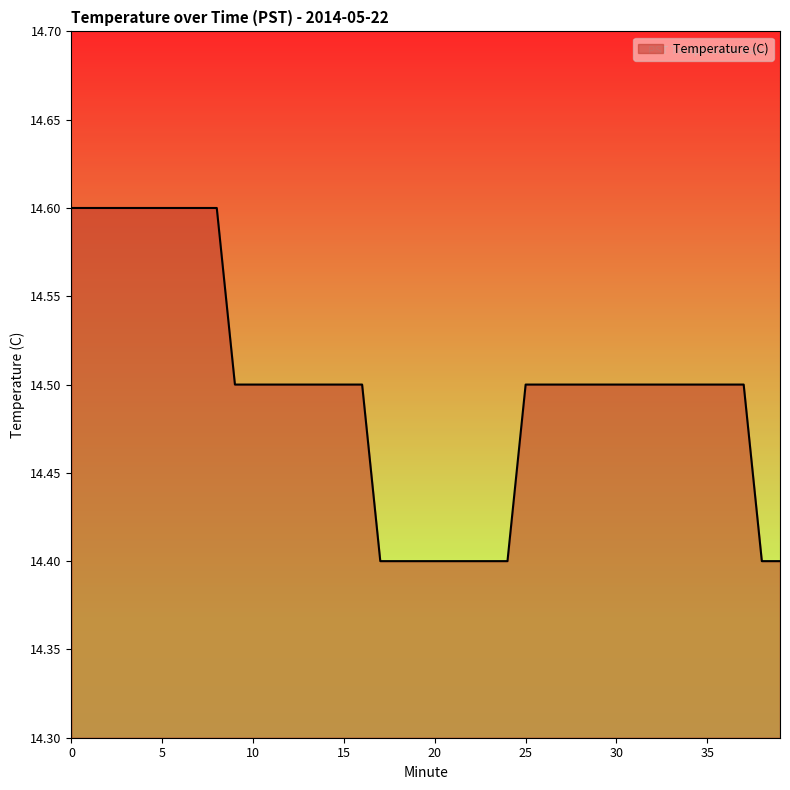

What is the smallest value displayed?

14.4